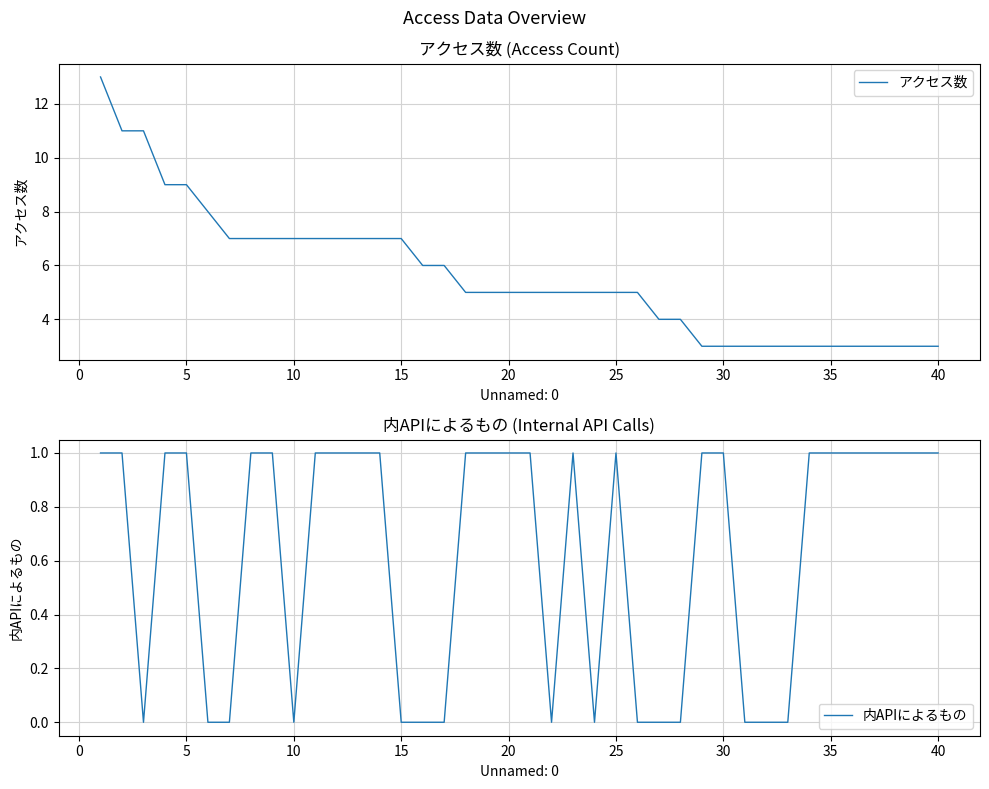

What is the lowest value of the アクセス数 series?

3